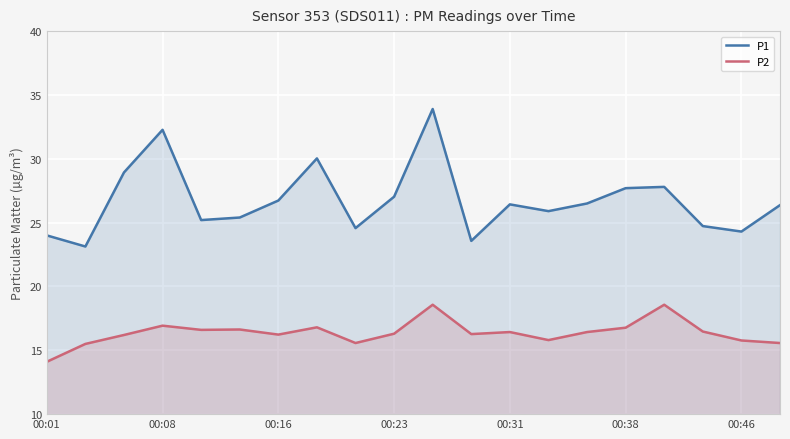

What is the spread (max minus min) of values at 00:08?

15.3